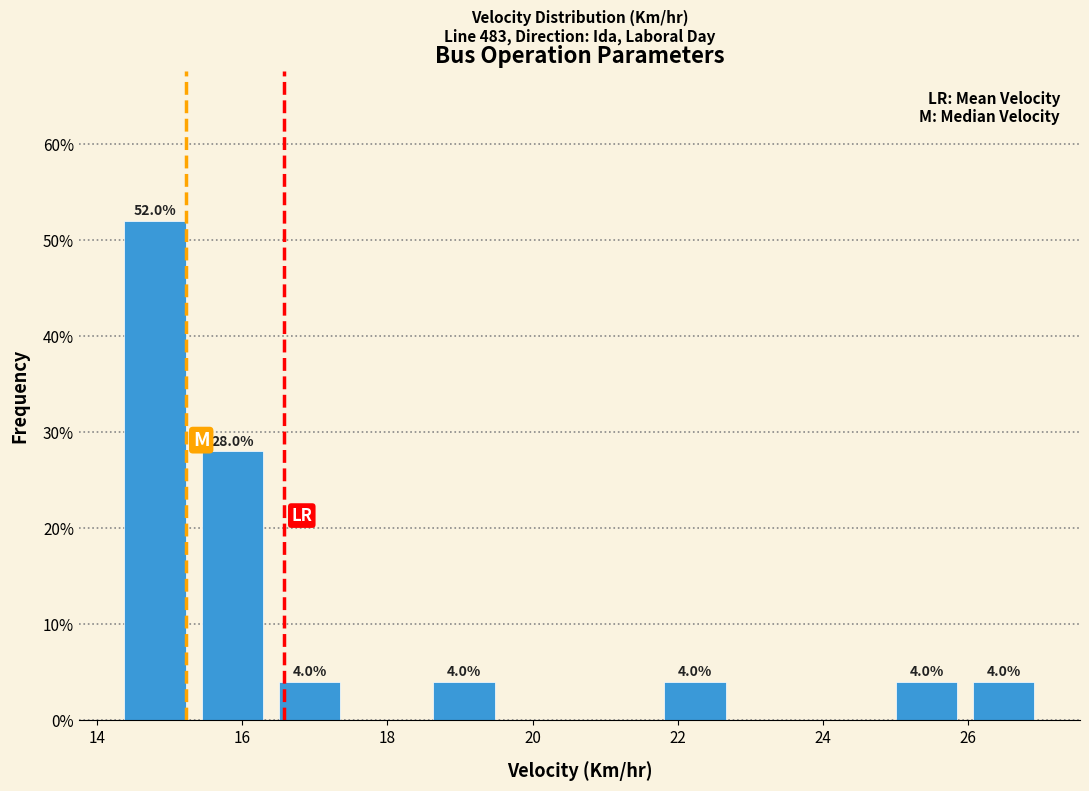

Over which range of the x-axis is the bar tallest?

14.2 to 15.4